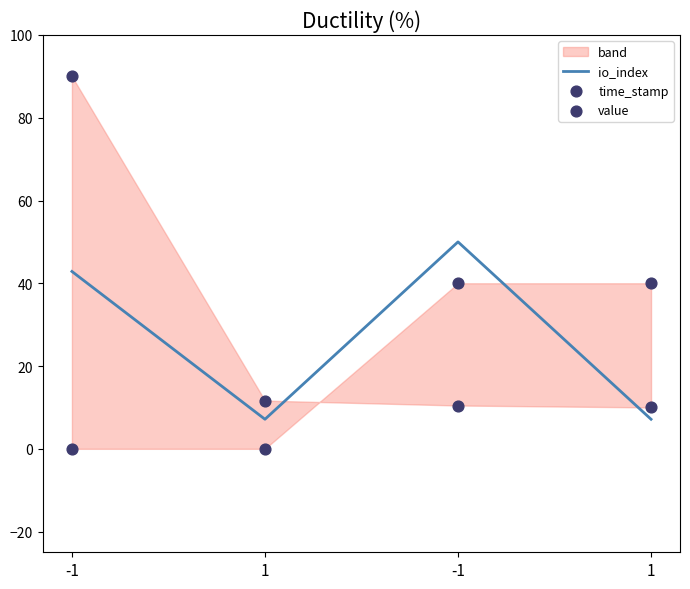

Which series has the largest Y range (max minus min)?

time_stamp